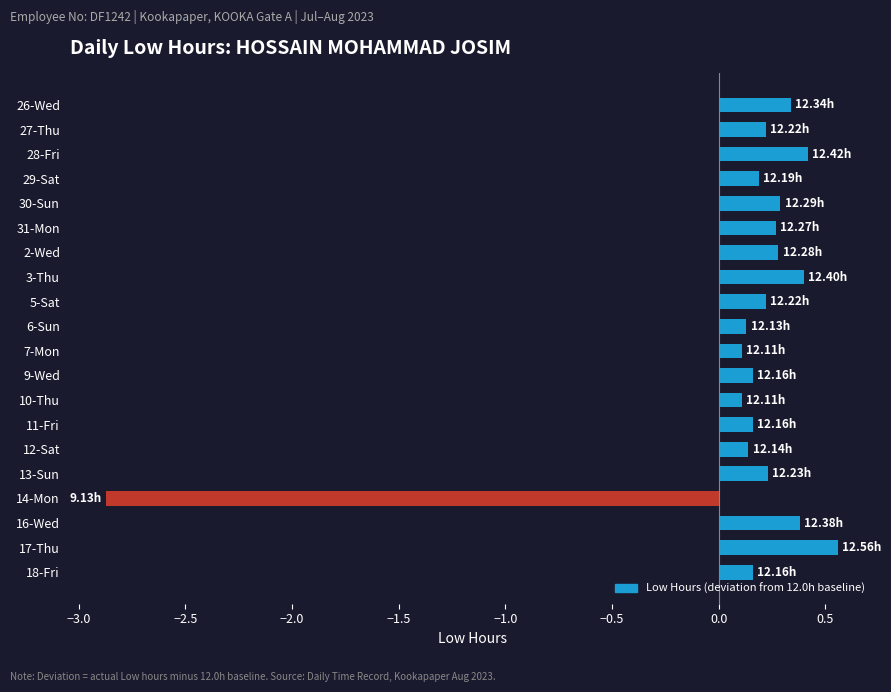

What is the difference between the maximum and minimum values?

3.4